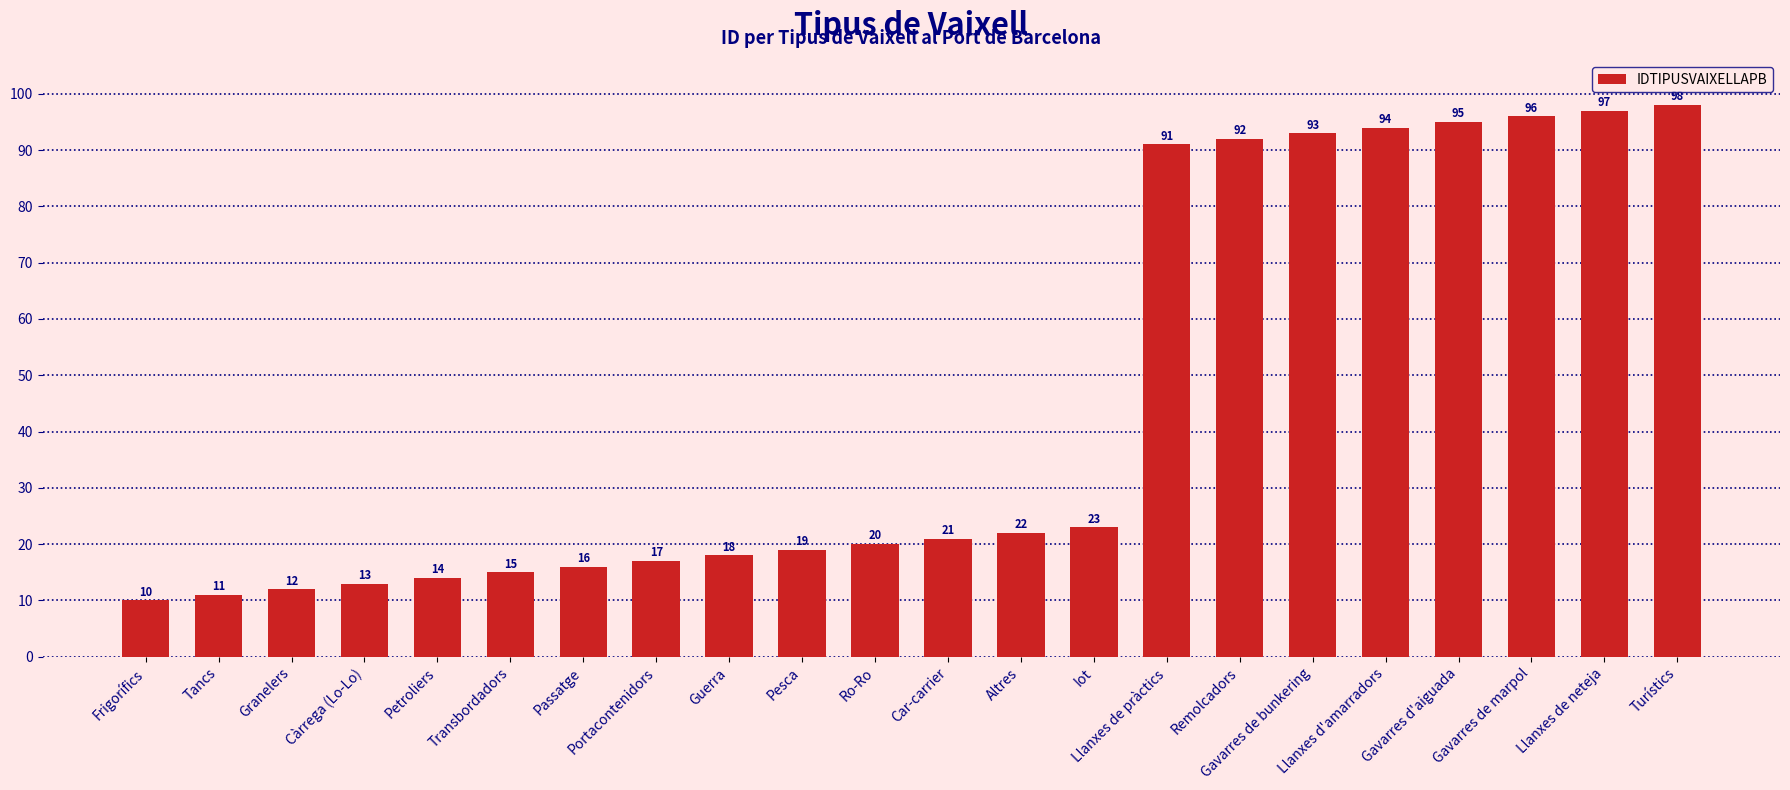

What is the maximum value shown in the chart?

98